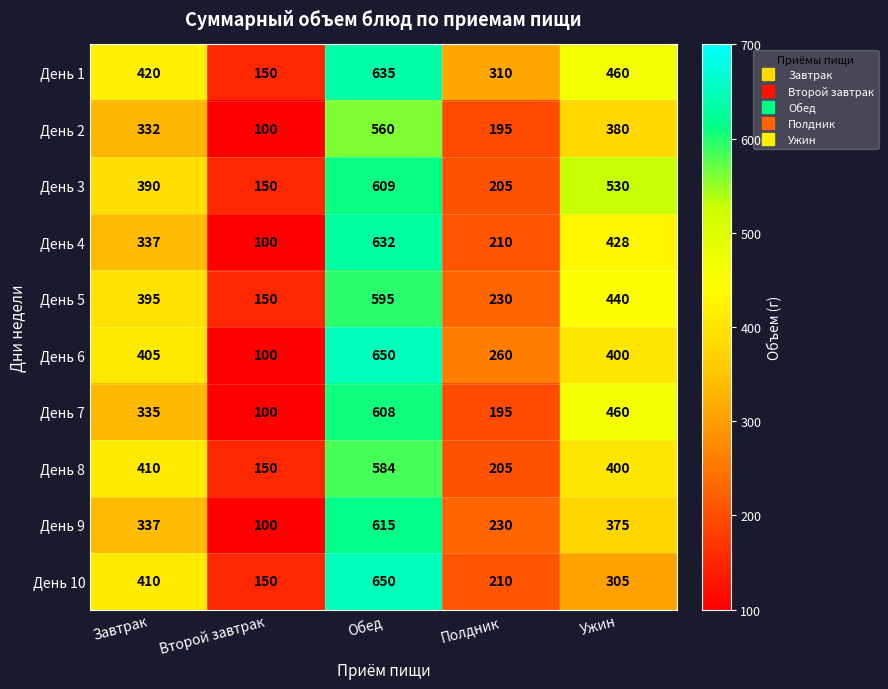

What value does the День 2 series have at Ужин?

380